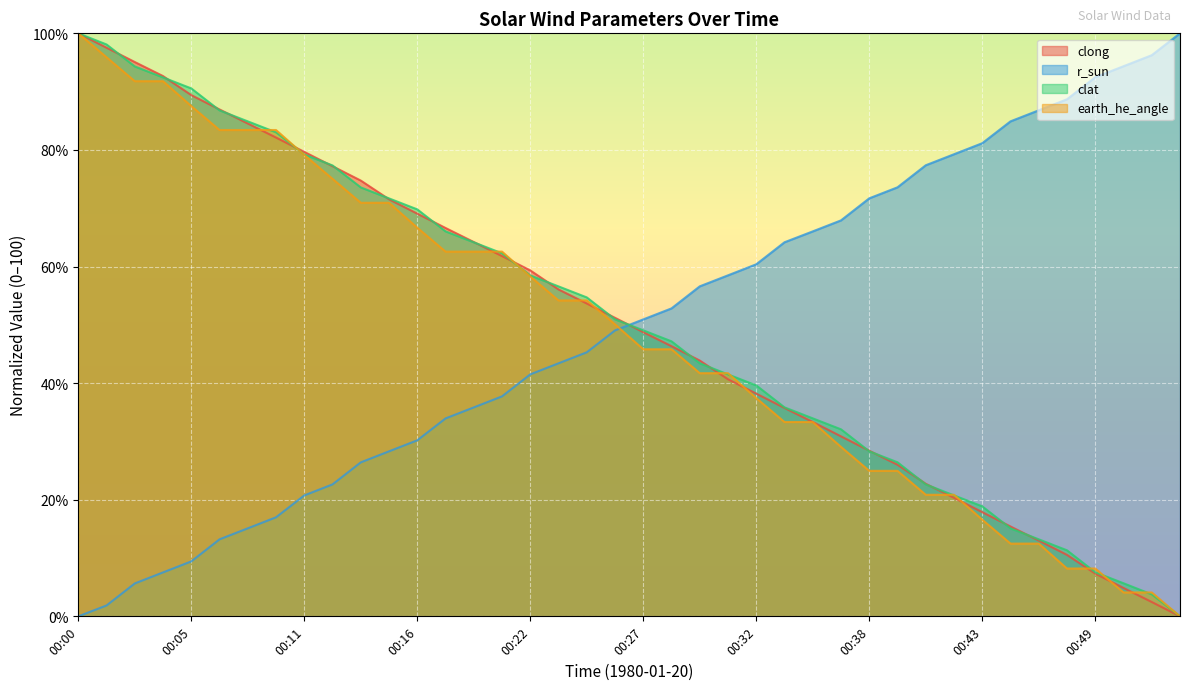

True or false: clat and r_sun cross at least once.

True